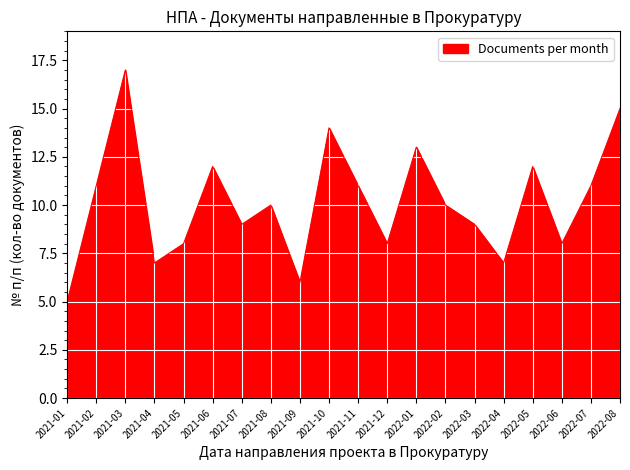

What is the difference between the maximum and minimum values?

12